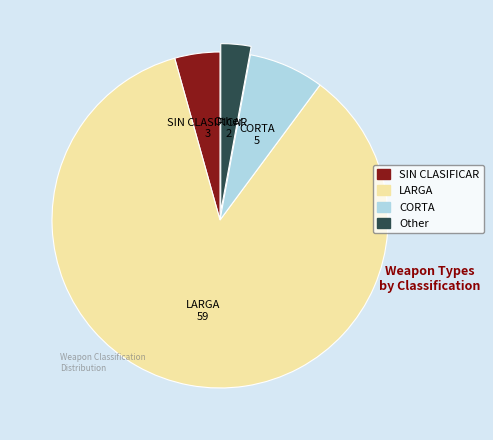

Is it true that CORTA is 7% of the pie?

True